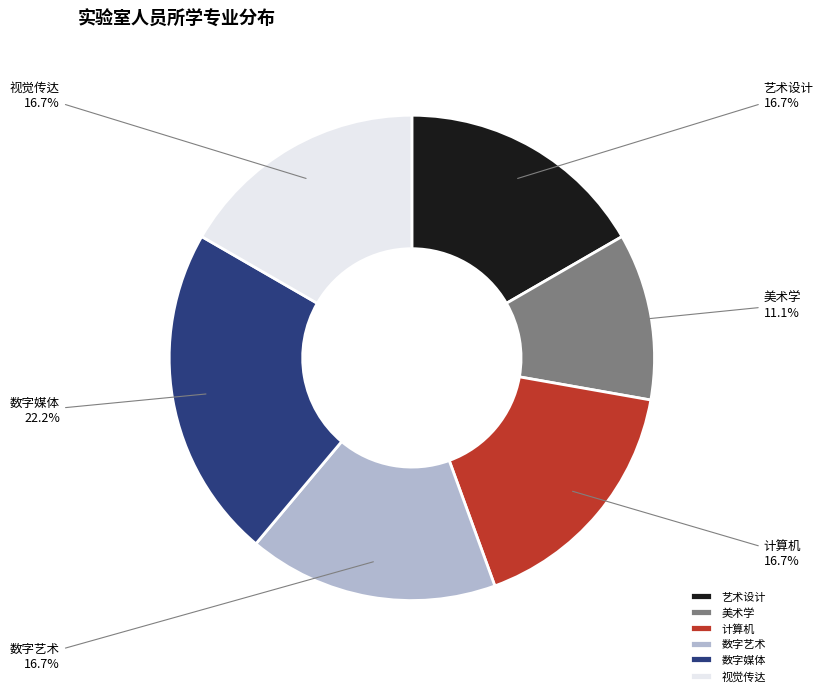

To the nearest percent, what percentage of the pie is 计算机?

17%